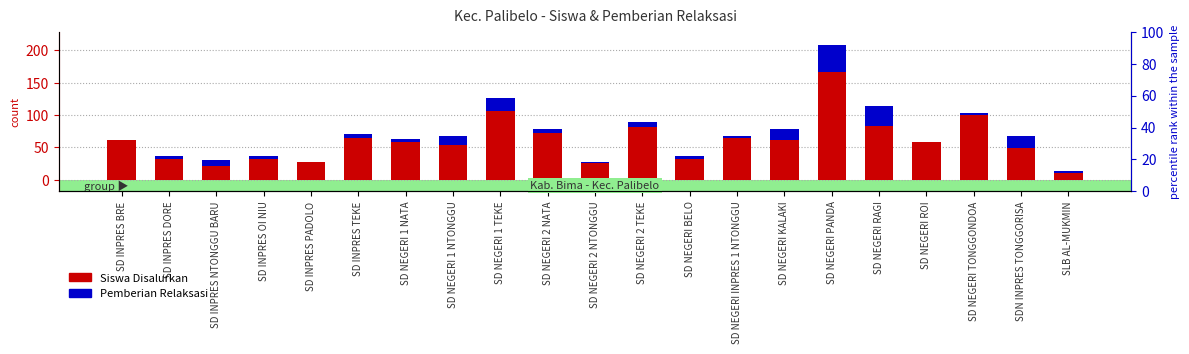

What is the greatest value displayed?

166